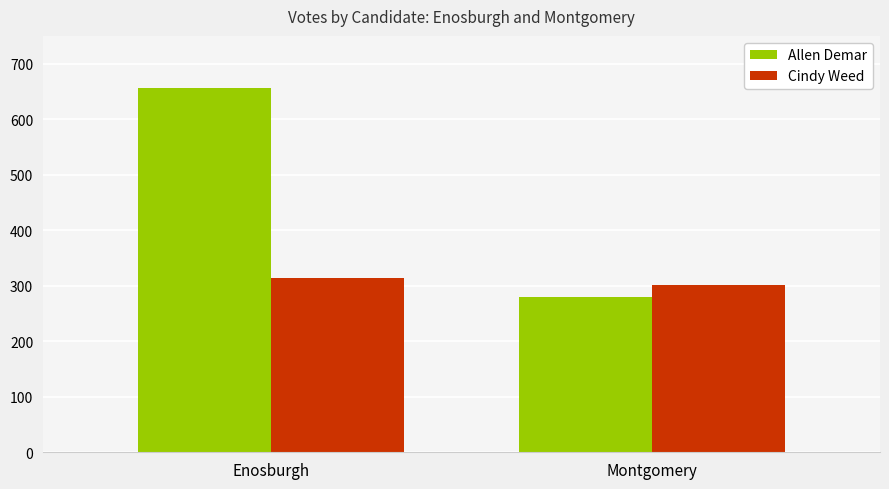

Which series has the largest range (max minus min)?

Allen Demar